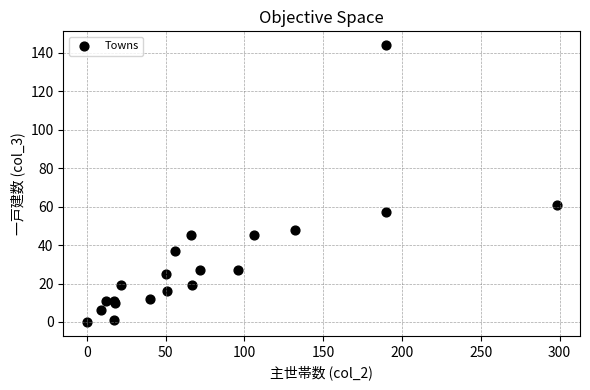

What Y value in the scatter plot is closest to 72?

61